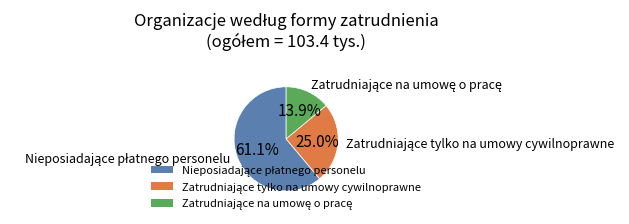

Does any single category account for the majority?

Yes